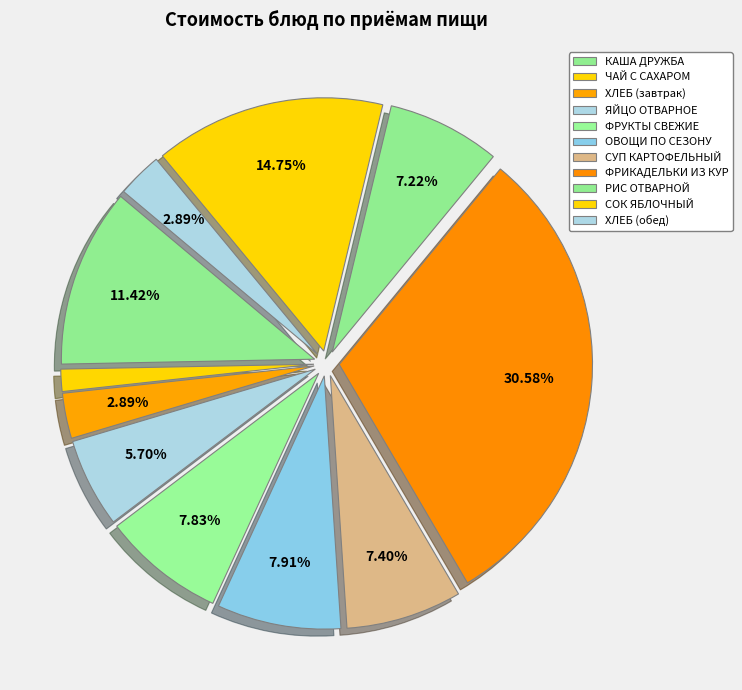

How many slices are in this pie chart?

11